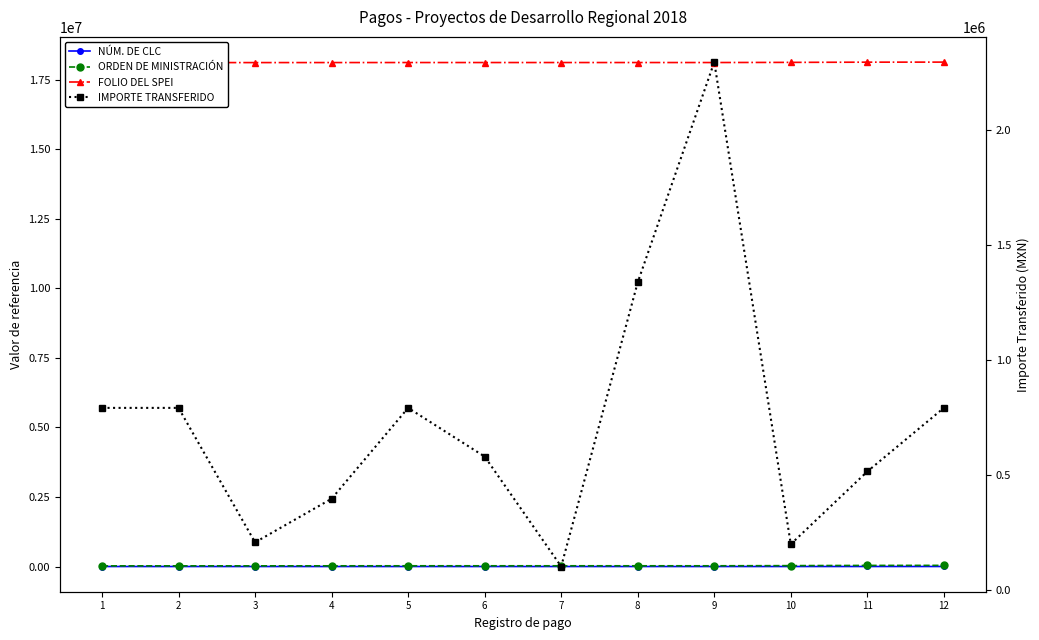

How many data points in ORDEN DE MINISTRACIÓN are less than 25729?

6